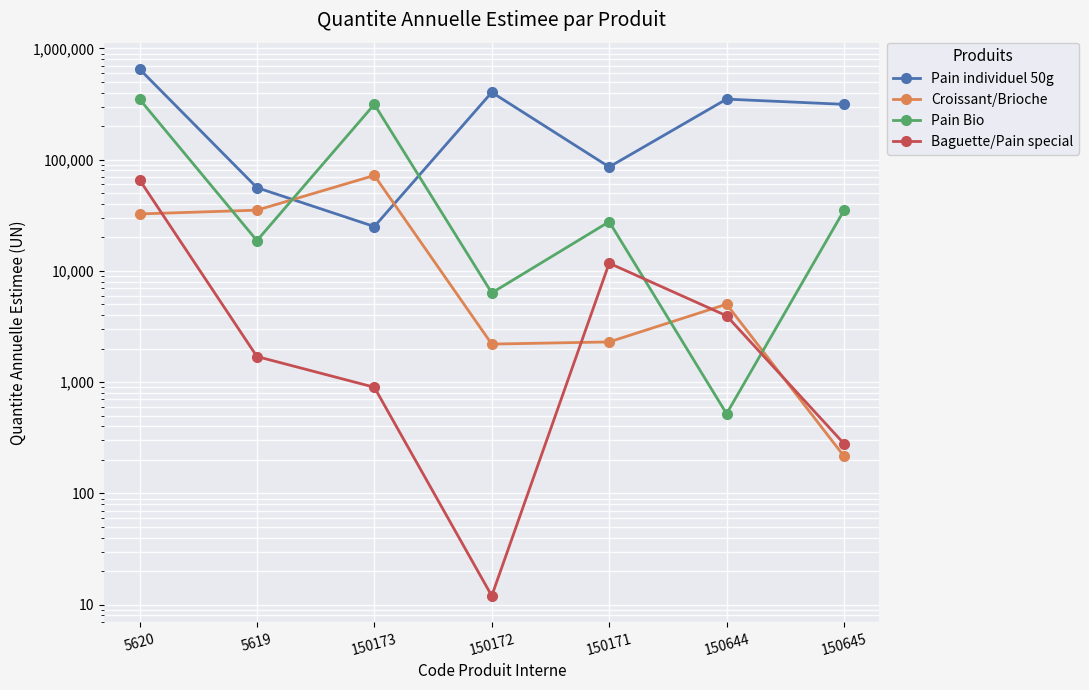

Between which two adjacent categories do Baguette/Pain special and Croissant/Brioche first intersect?

5620 and 5619